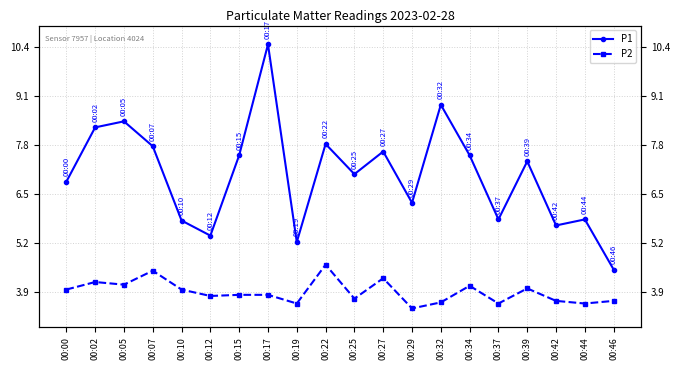

What is the sum of all P2 values?

78.1